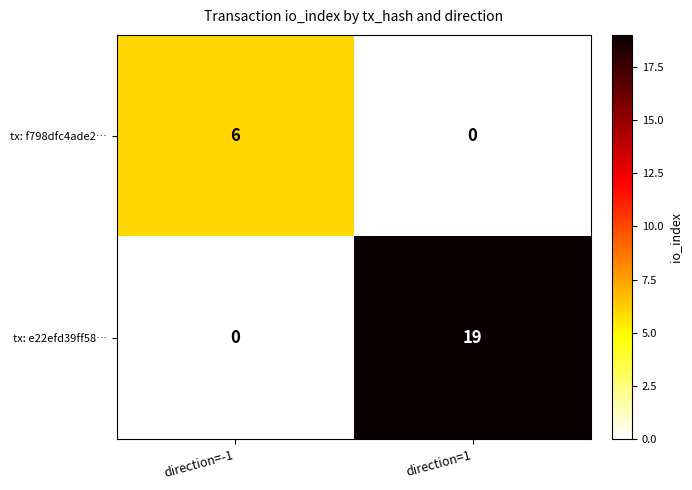

What is the average value of the tx: f798dfc4ade2… series?

3